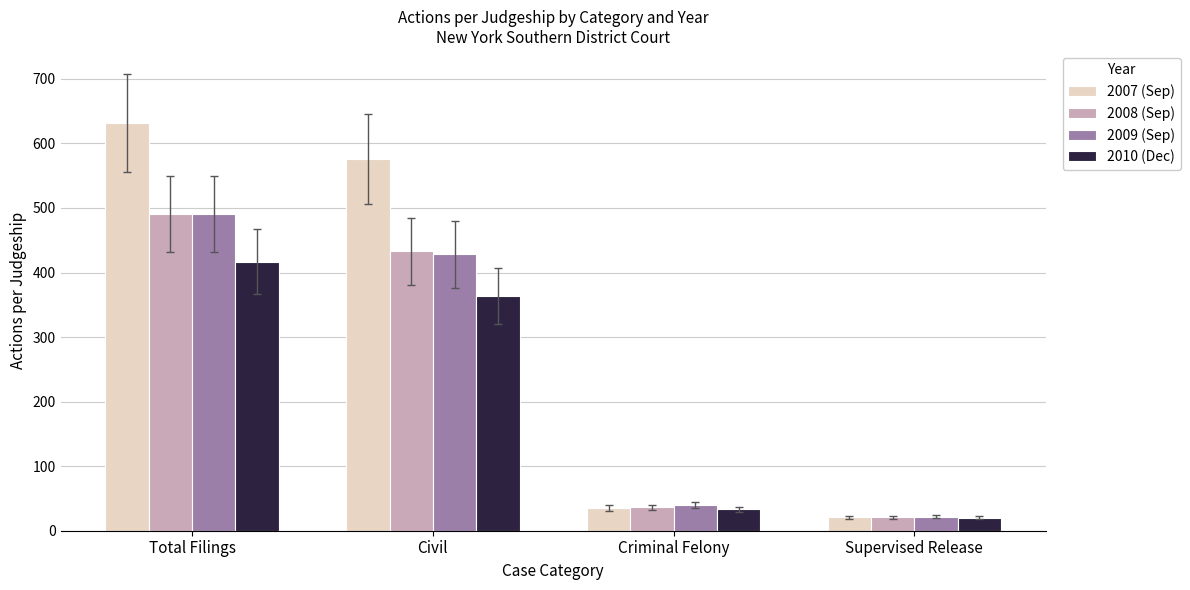

What is the difference between the maximum and minimum values in the 2008 (Sep) series?

469